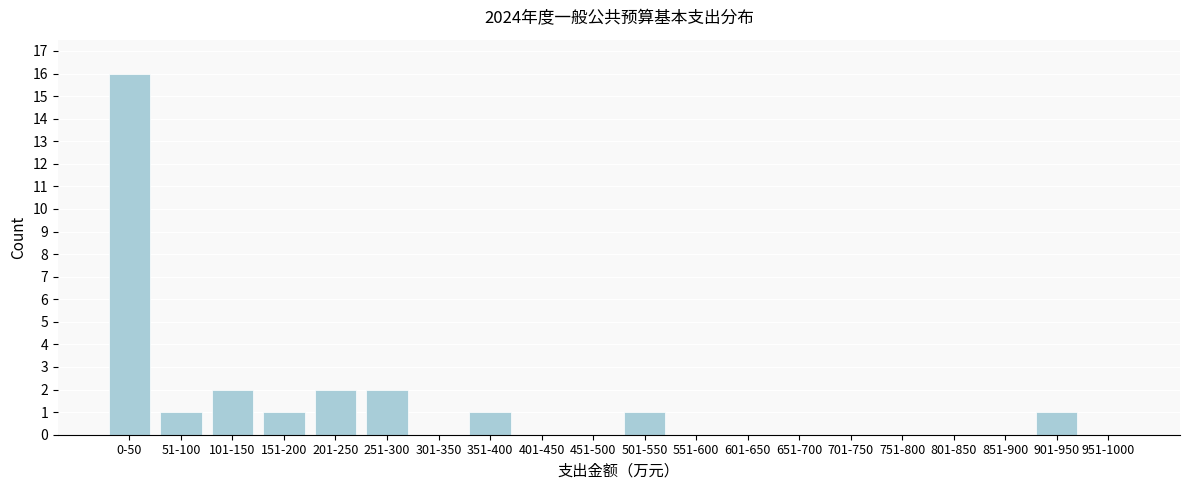

What is the sum of all values?

27